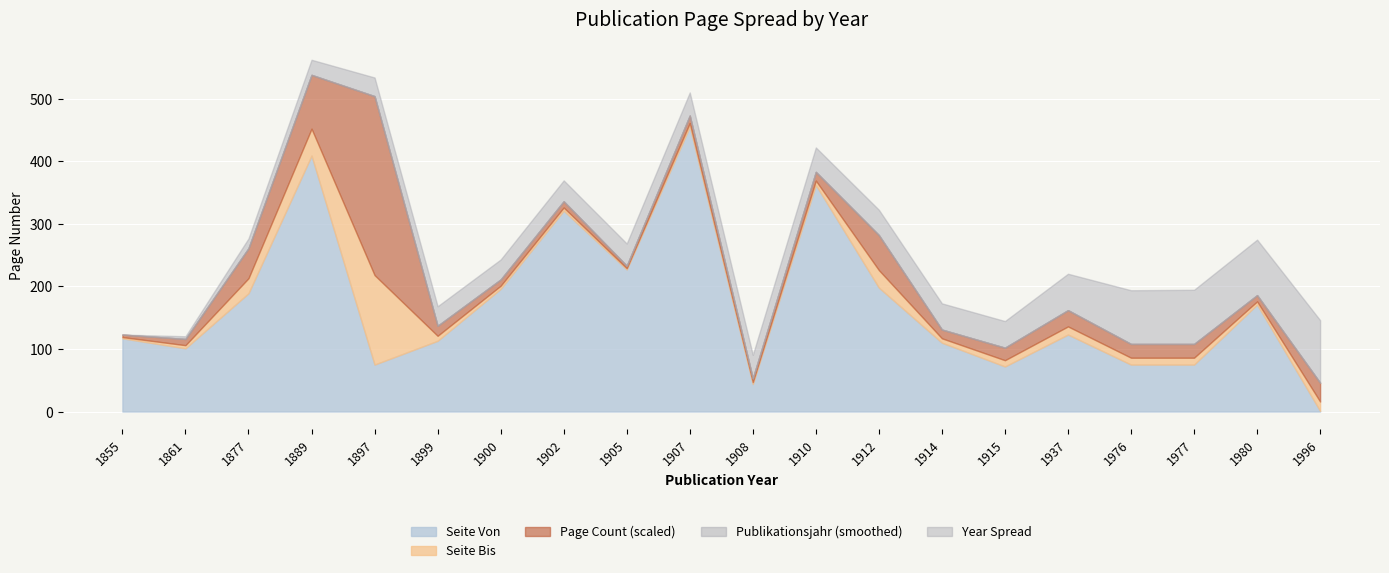

The value of Seite Von at 1915 is 72.0. True or false?

True